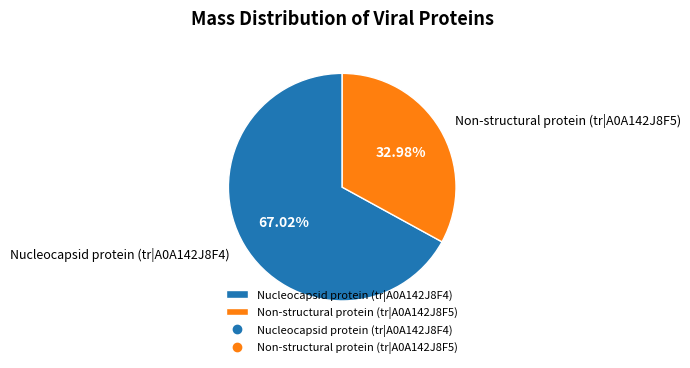

To the nearest percent, what is the average slice percentage?

50%